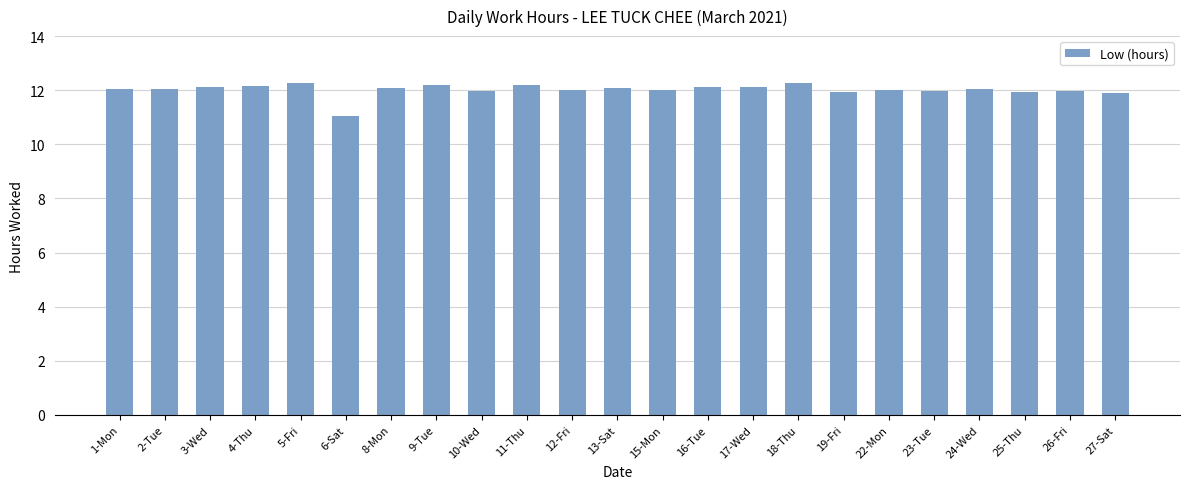

What is the approximate value at 2-Tue?

12.1